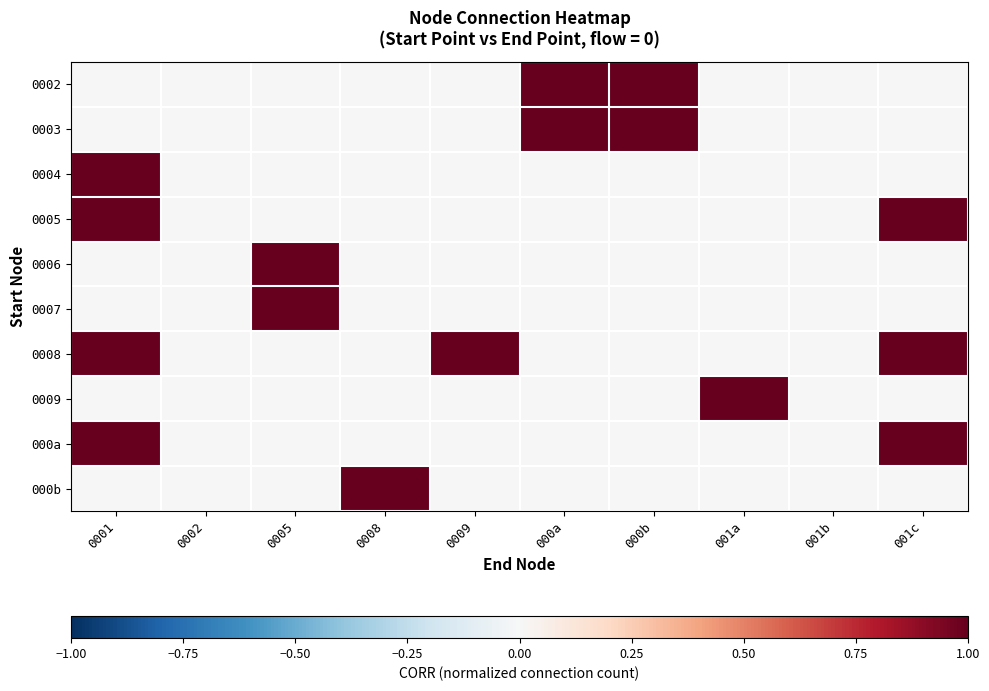

Between 000a and 0009, which is larger?

000a